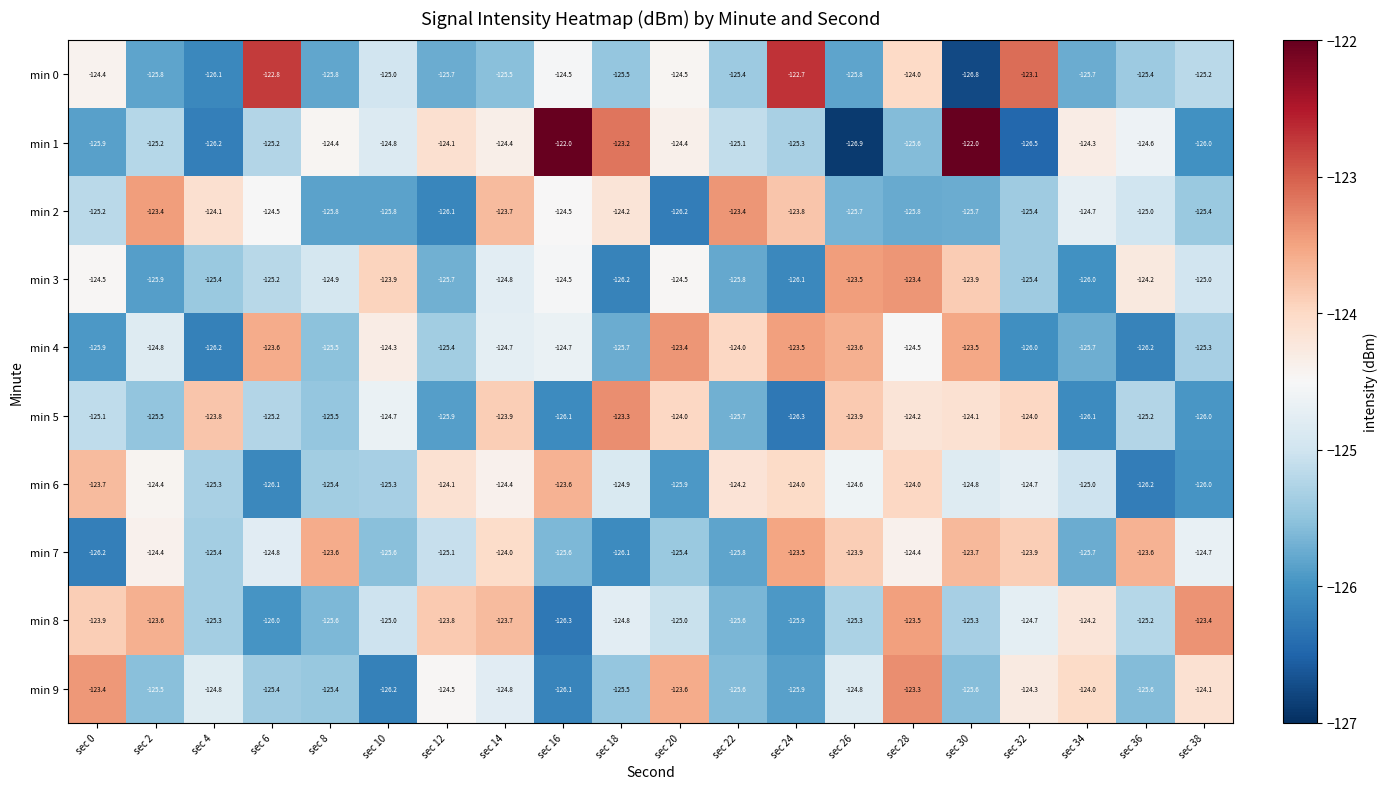

At which category does the chart reach its minimum across all series?

sec 26